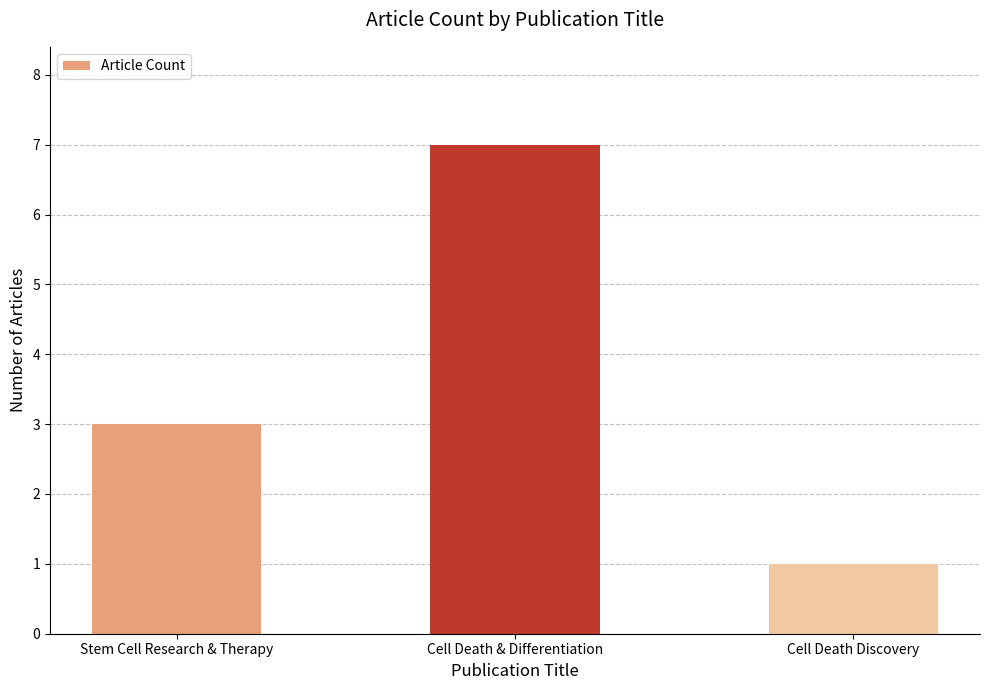

The value at Cell Death Discovery is 1. True or false?

True